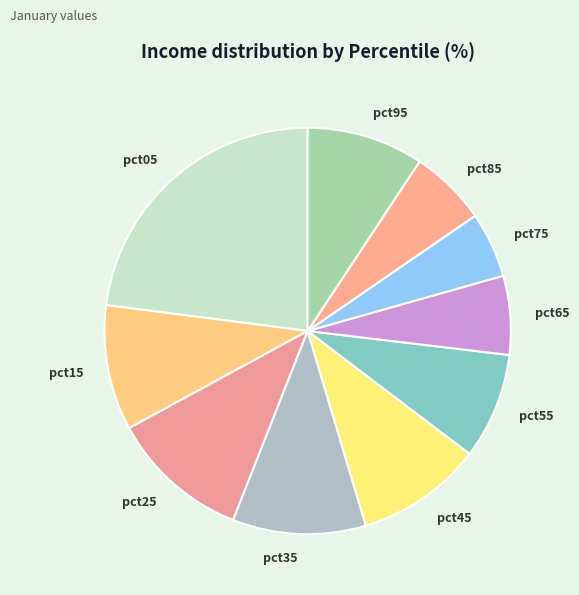

True or false: pct05 accounts for 23% of the total.

True